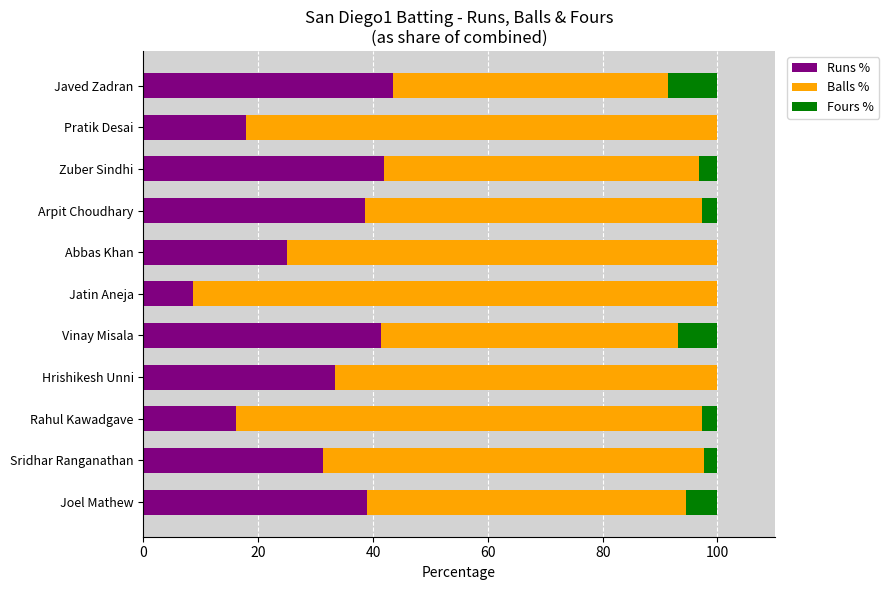

What is the highest value of the Runs % series?

43.5